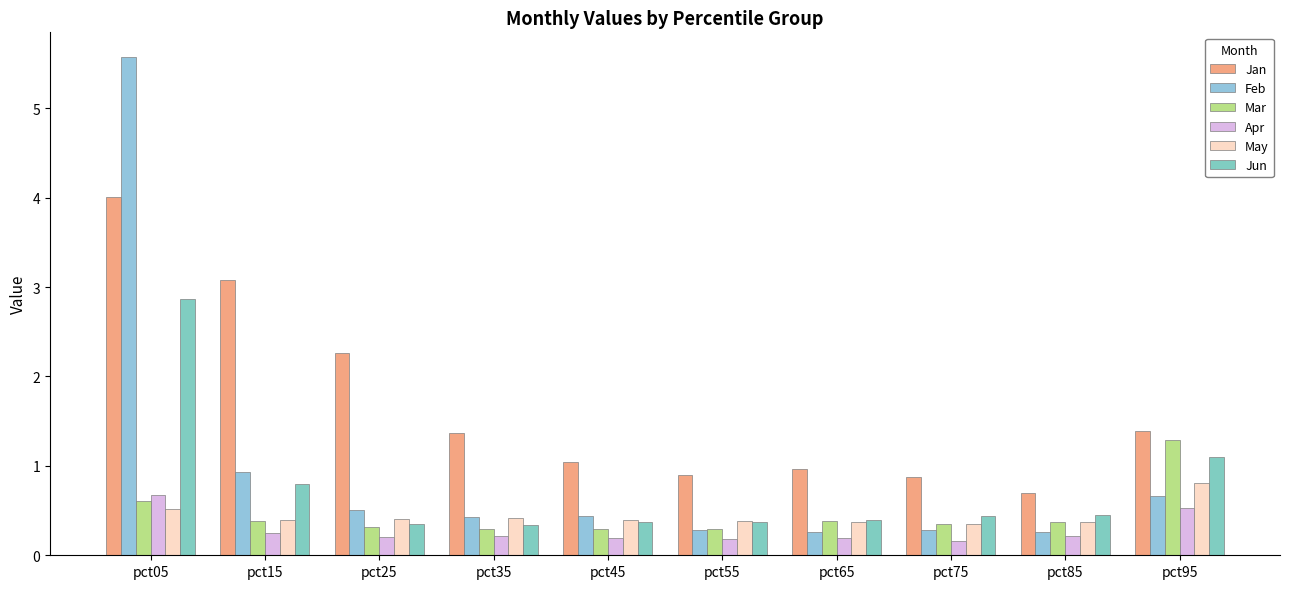

Where is Jun nearest to the value 1?

pct95